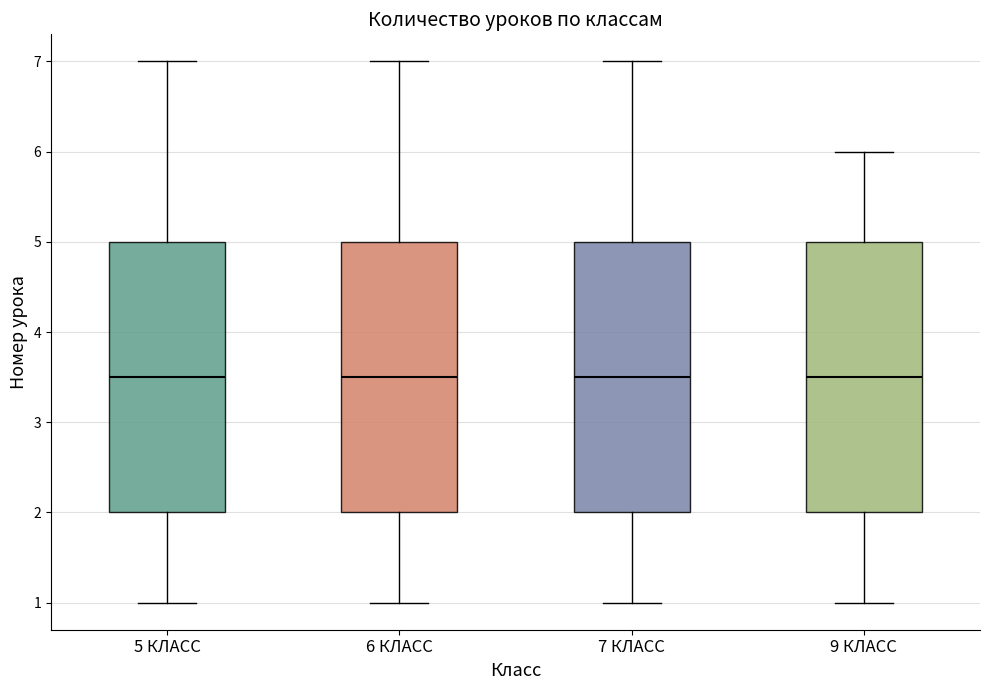

Where is the lower edge of the box for 7 КЛАСС on the y-axis? The values are not printed on the chart, so give them approximately, as read against the axis.

2.0